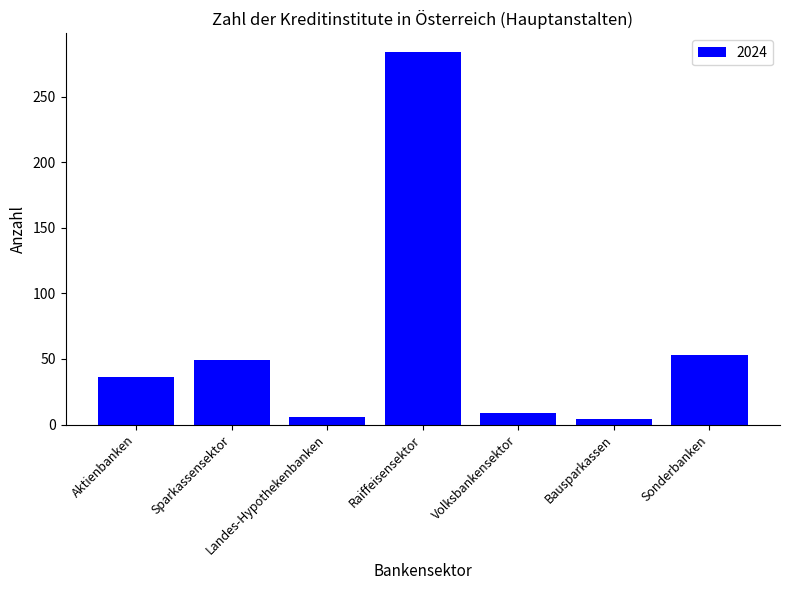

What is the label of the 4th bar from the left?

Raiffeisensektor